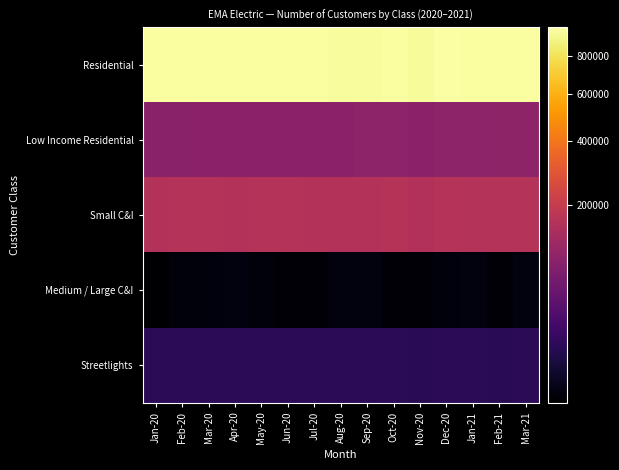

At how many categories does at least one series exceed 119619?

15